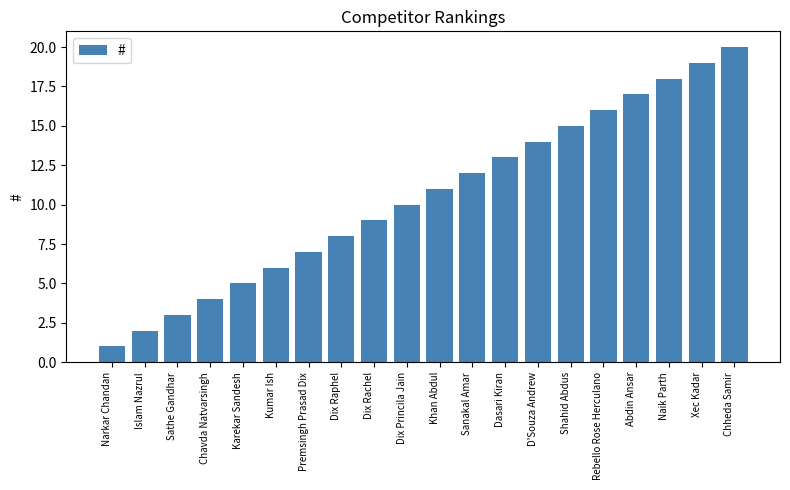

Rank the categories by value from lowest to highest.

Narkar Chandan, Islam Nazrul, Sathe Gandhar, Chavda Natvarsingh, Karekar Sandesh, Kumar Ish, Premsingh Prasad Dix, Dix Raphel, Dix Rachel, Dix Princila Jain, Khan Abdul, Sanakal Amar, Dasari Kiran, D'Souza Andrew, Shahid Abdus, Rebello Rose Herculano, Abdin Ansar, Naik Parth, Xec Kadar, Chheda Samir